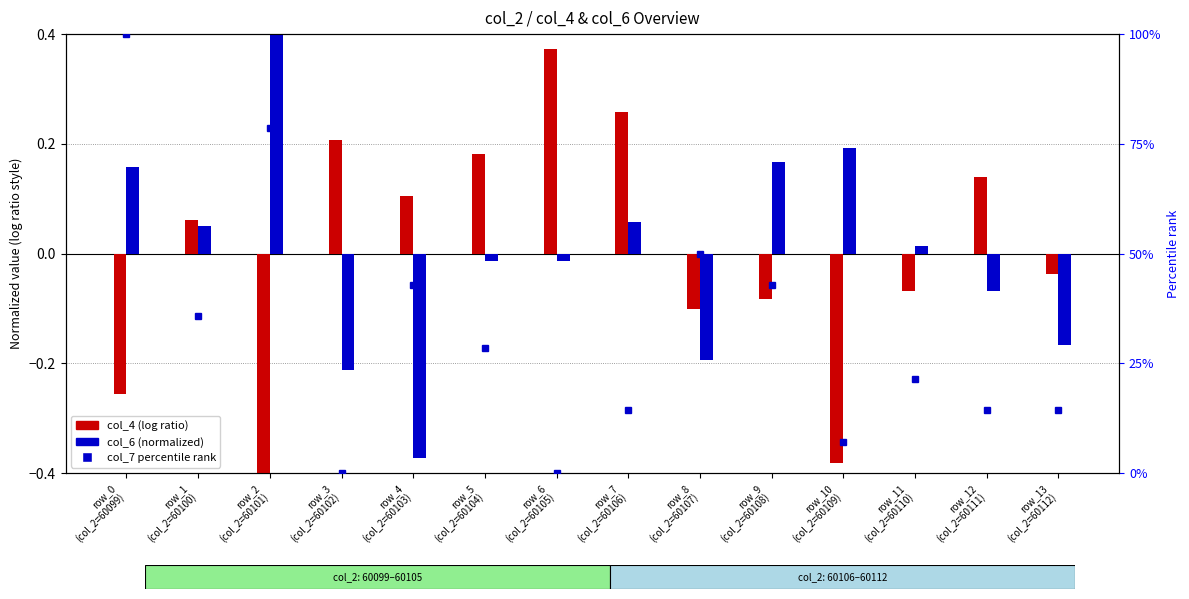

What is the spread (max minus min) of values at row_6
(col_2=60105)?

0.4